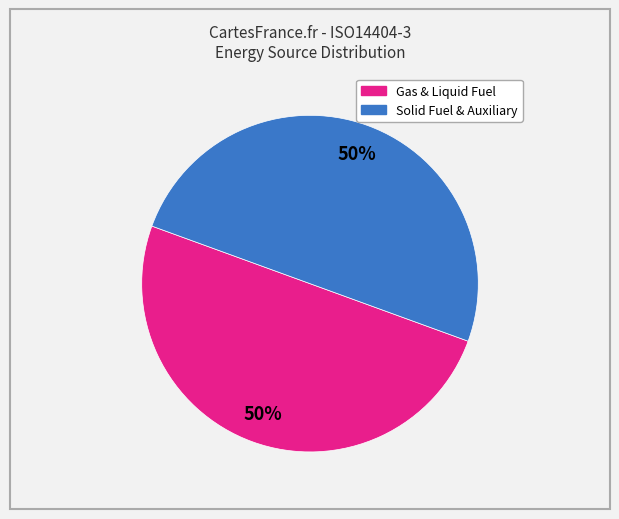

To the nearest percent, what is the average slice percentage?

50%